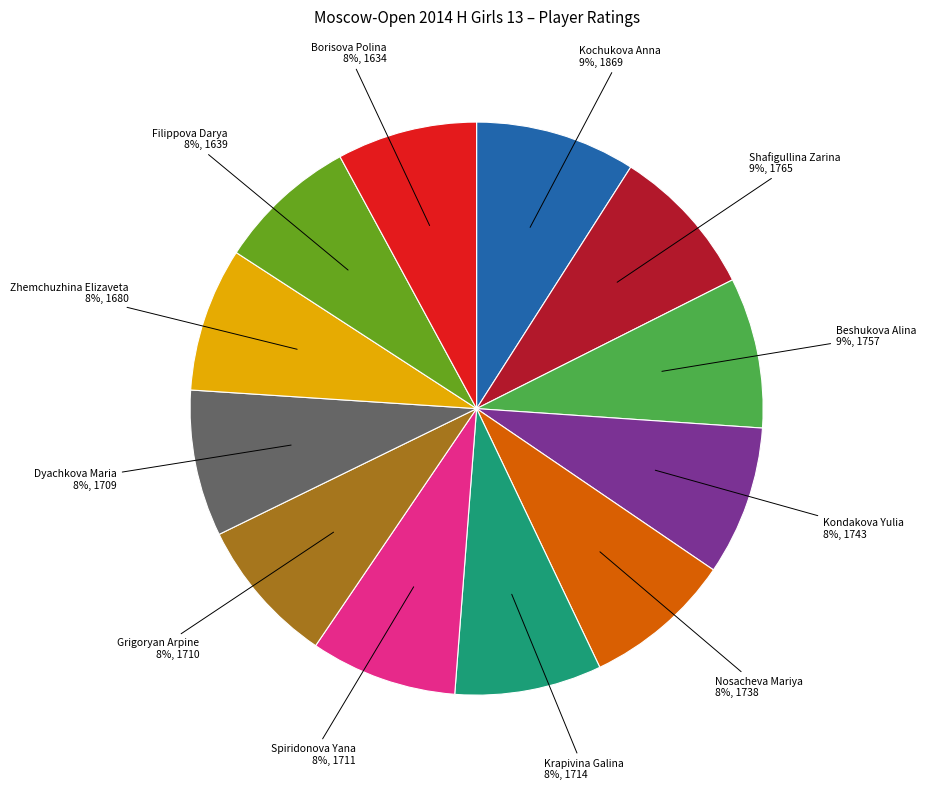

To the nearest percent, what is the average slice percentage?

8%